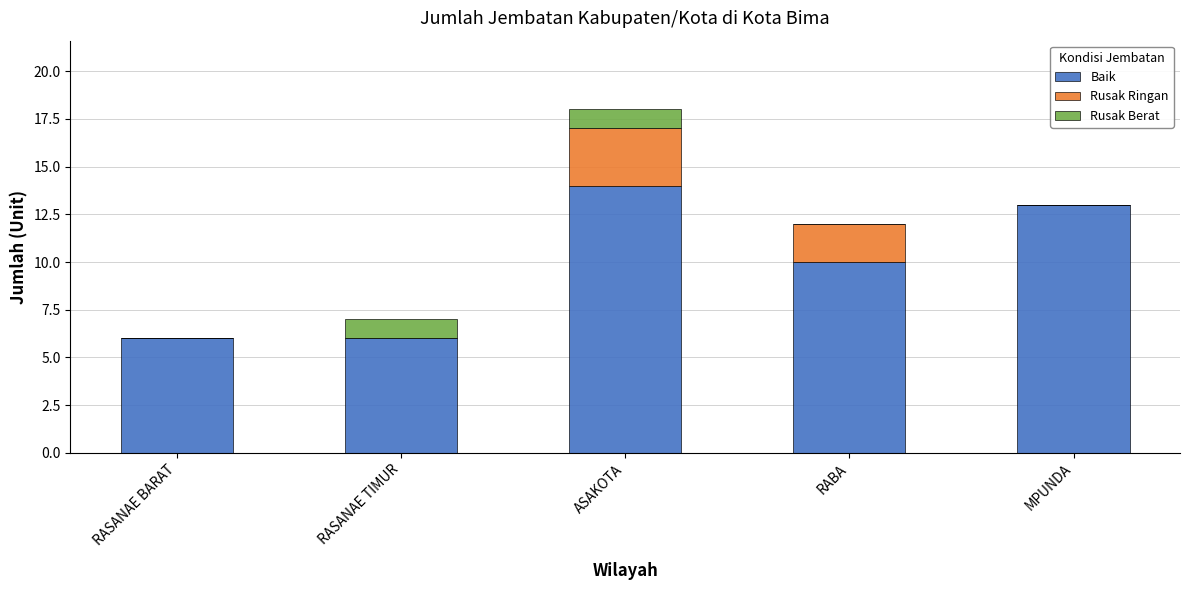

What is the total value across all series at RABA?

12